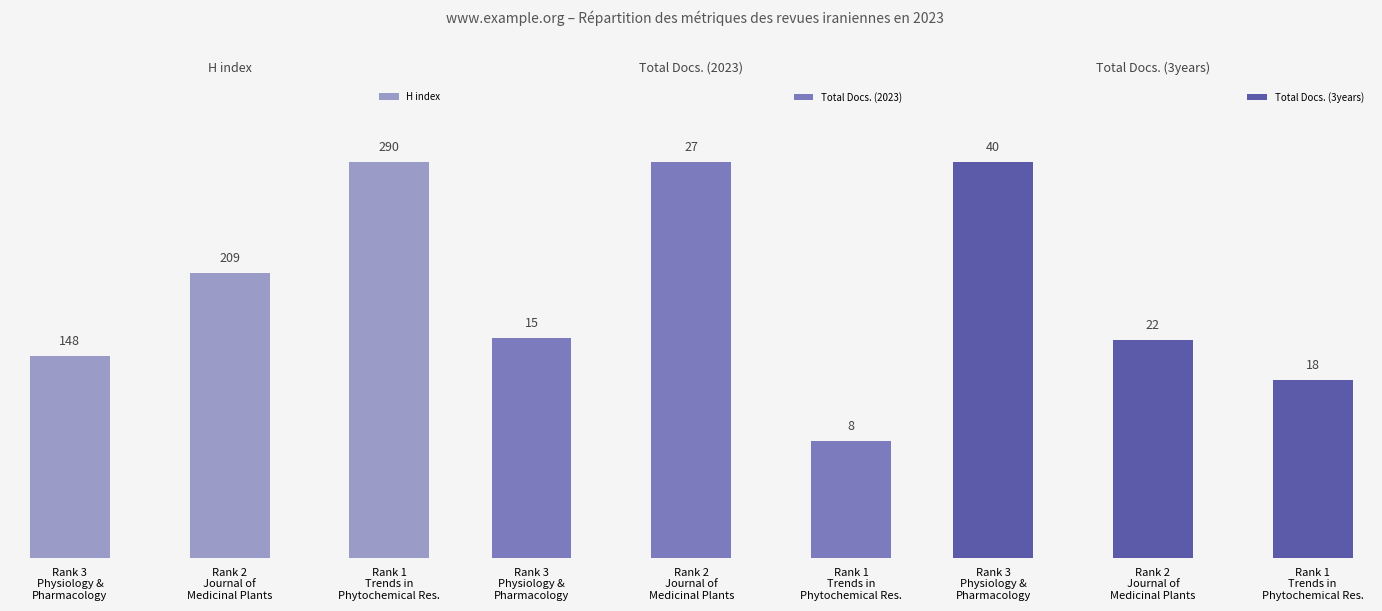

What is the minimum value for H index?

148